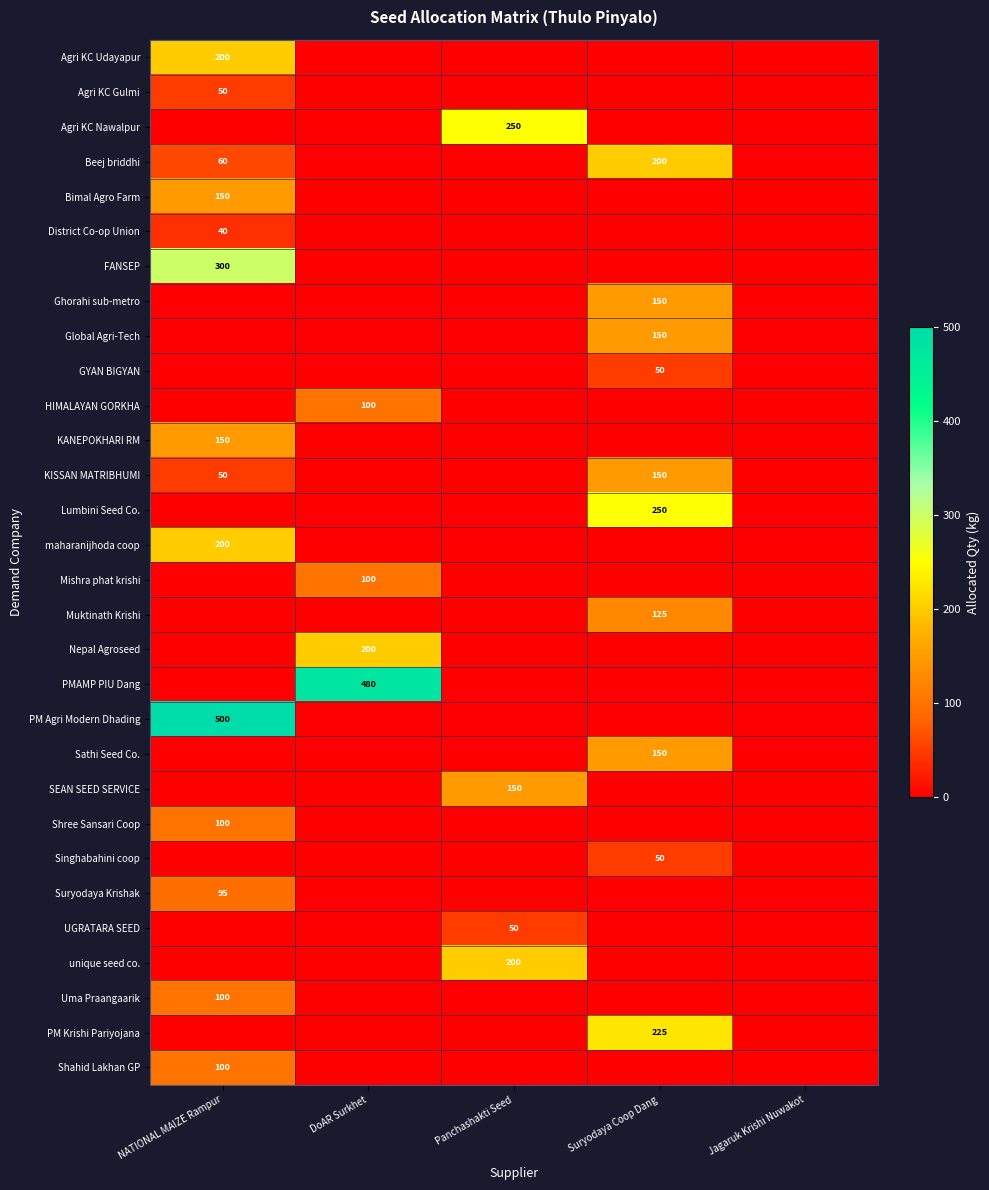

The value of Agri KC Udayapur at NATIONAL MAIZE Rampur is 200. True or false?

True